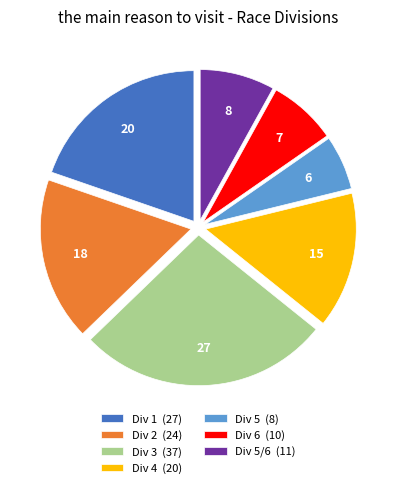

How many segments does this pie chart have?

7